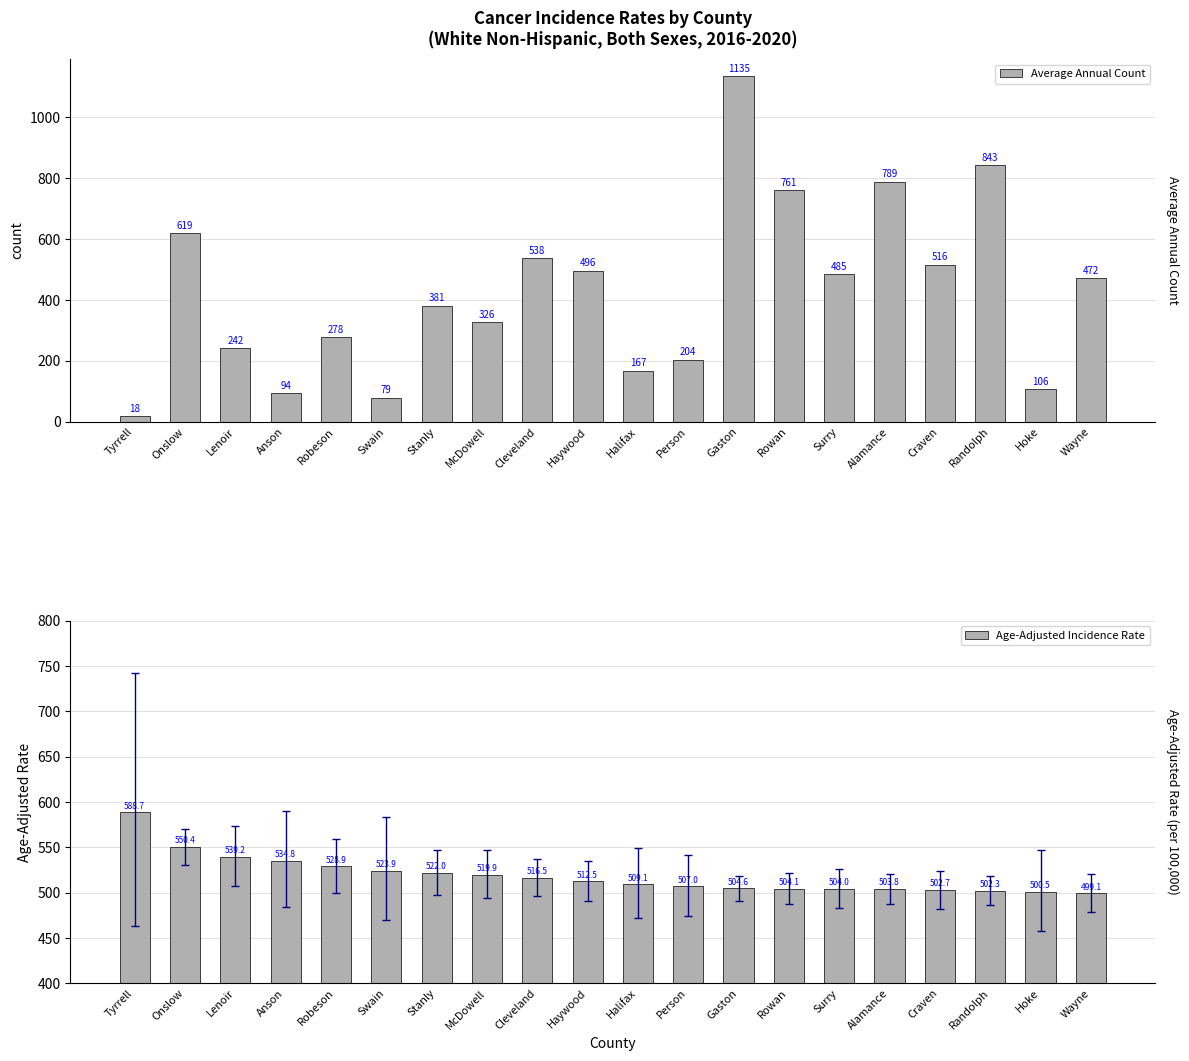

How many bars are there in total?

40